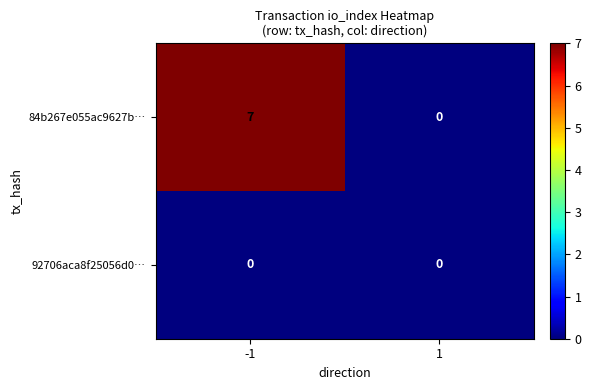

Rank the series at -1 from lowest to highest value.

92706aca8f25056d0…, 84b267e055ac9627b…